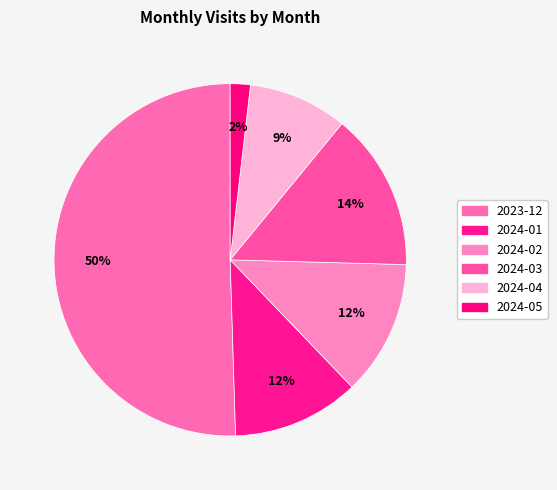

The 2024-02 slice represents 20% of the pie. True or false?

False